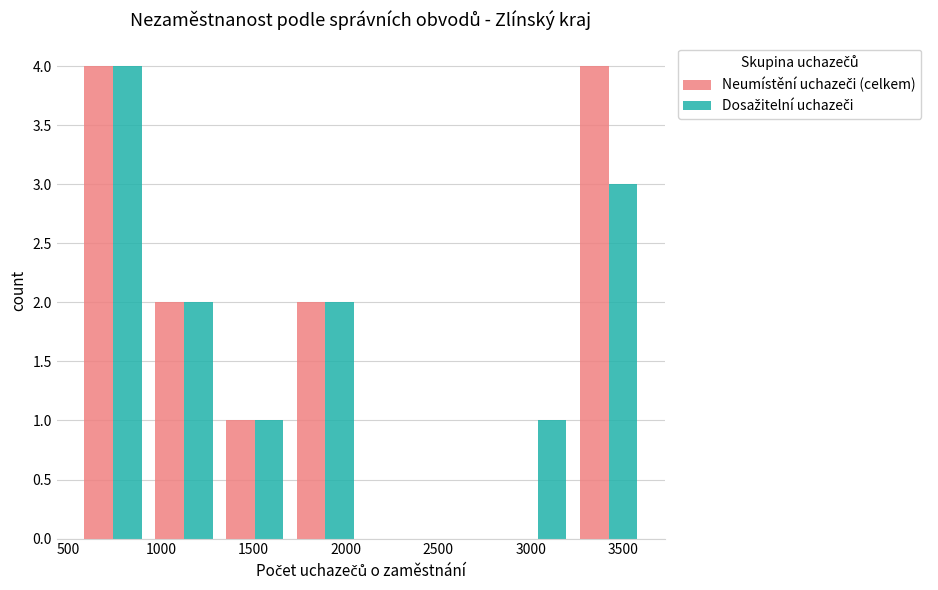

What is the height of the Dosažitelní uchazeči bar covering 1700 to 2100 on the x-axis? Neither the bar edges nor the heights are printed on the chart, so give them approximately, as read against the axes.

2